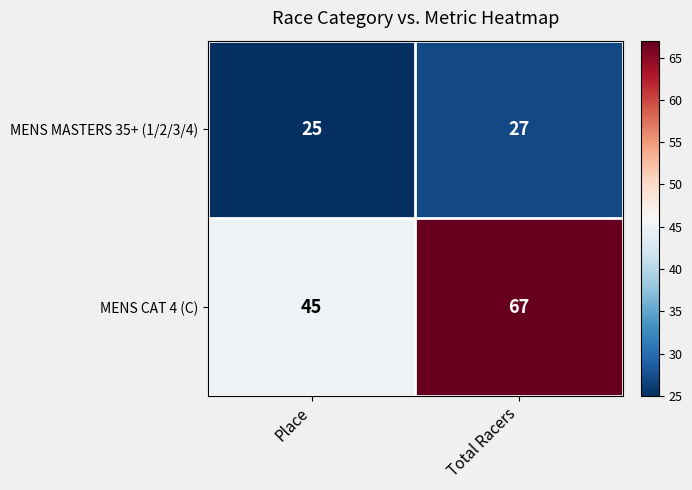

What is the approximate value of MENS CAT 4 (C) at Total Racers, to the nearest 5?

65